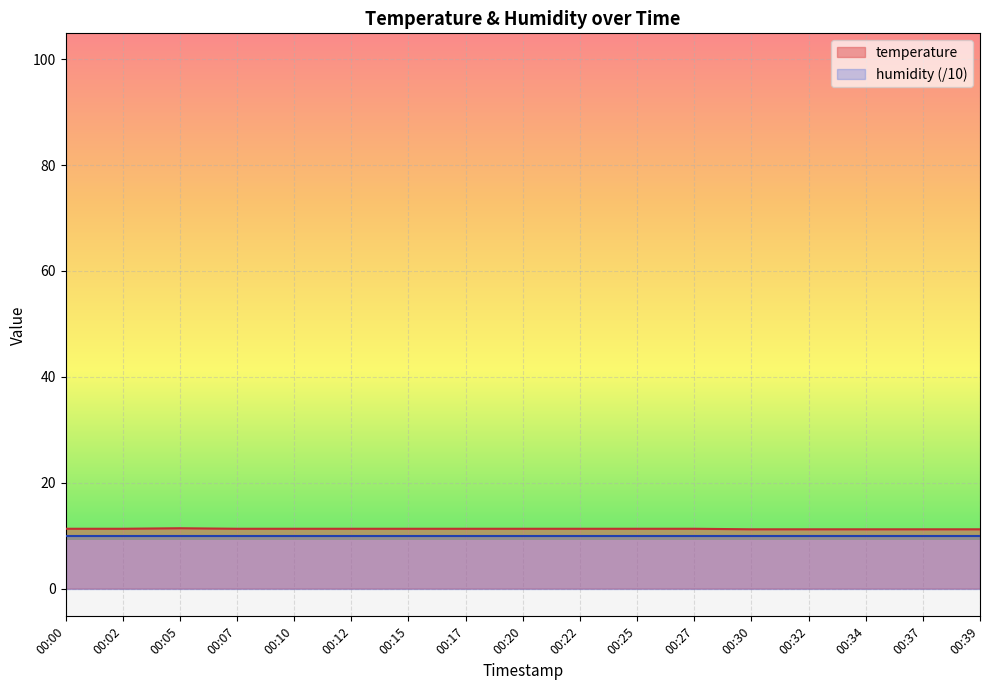

True or false: the data has more than 2 interior local peaks.

False